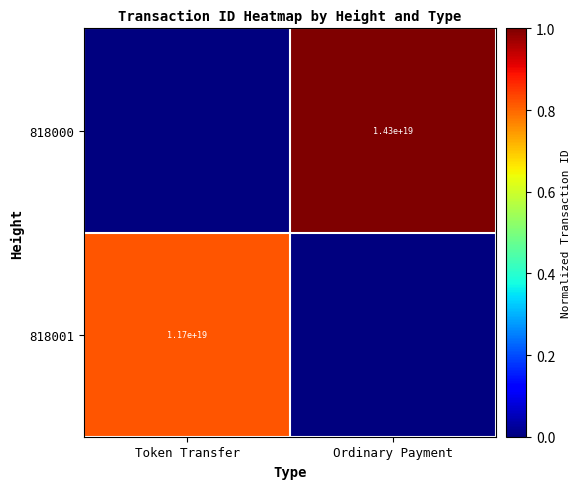

True or false: 818000 has a value of 14300000000000000000 at Ordinary Payment.

True